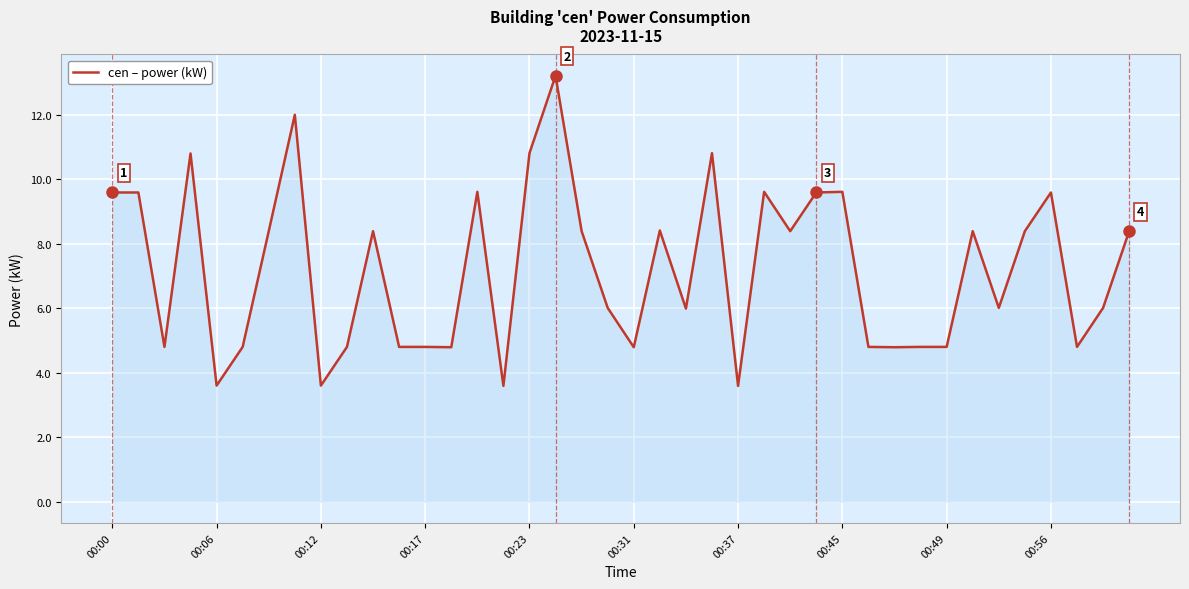

What is the minimum value shown in the chart?

3.6